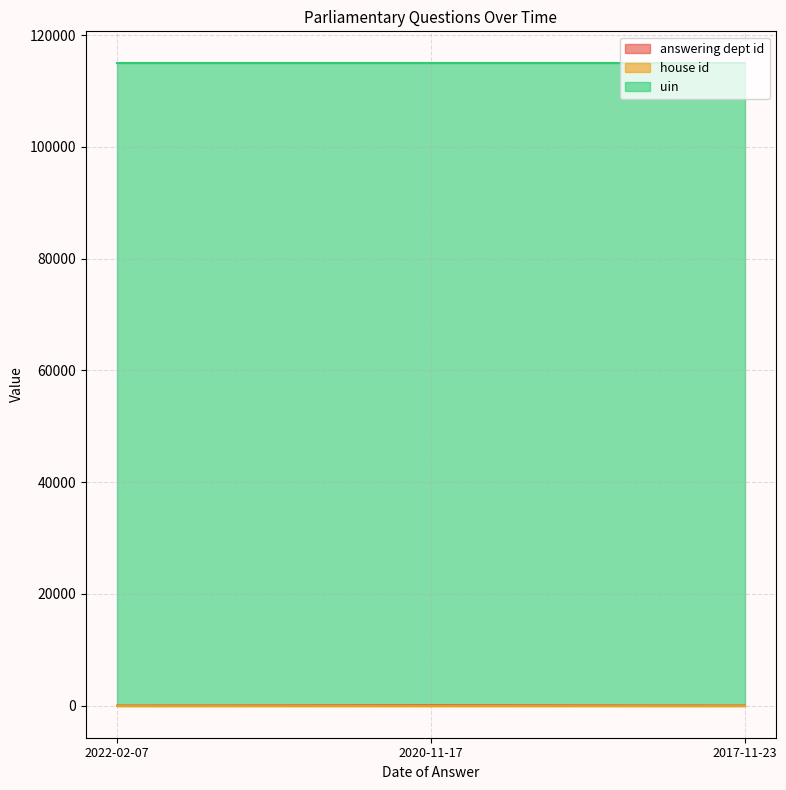

Is the value of answering dept id at 2020-11-17 greater than the value of house id at 2017-11-23?

Yes